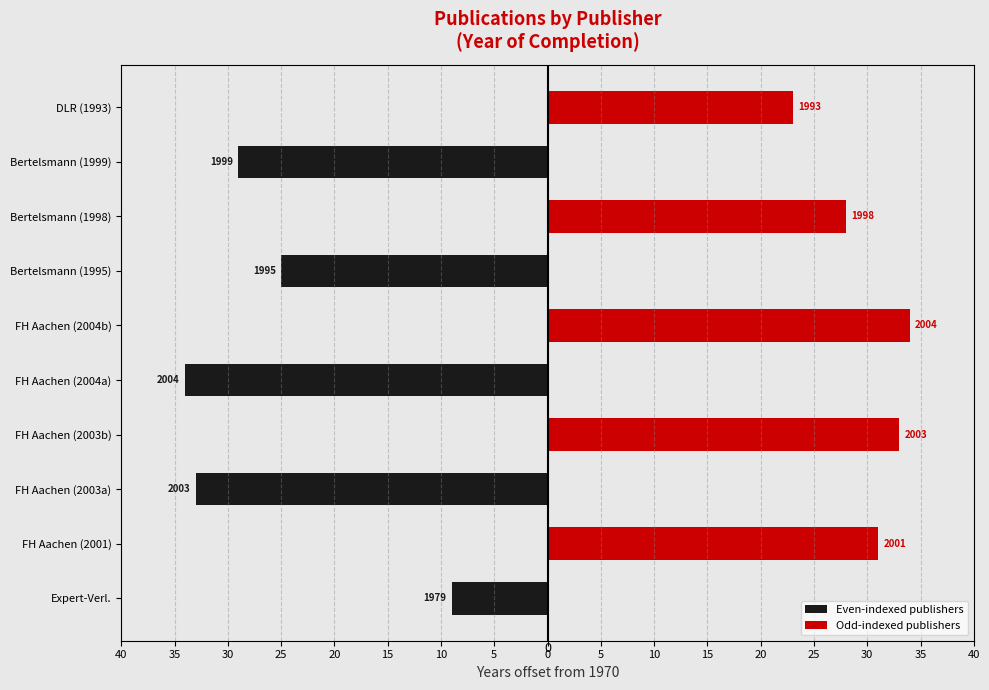

Which series has the largest total across all categories?

Odd-indexed publishers